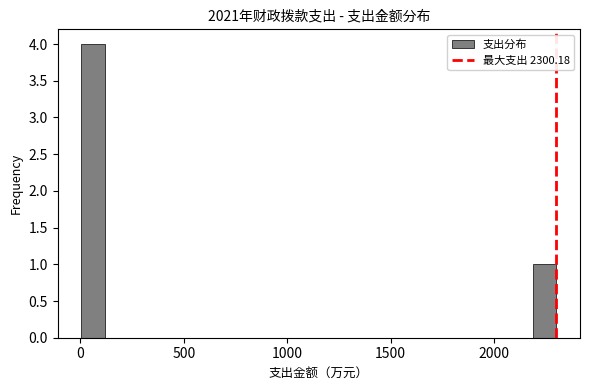

Around what value on the x-axis is the tallest bar? Give the approximate position of its centre, as read against the axis.

50